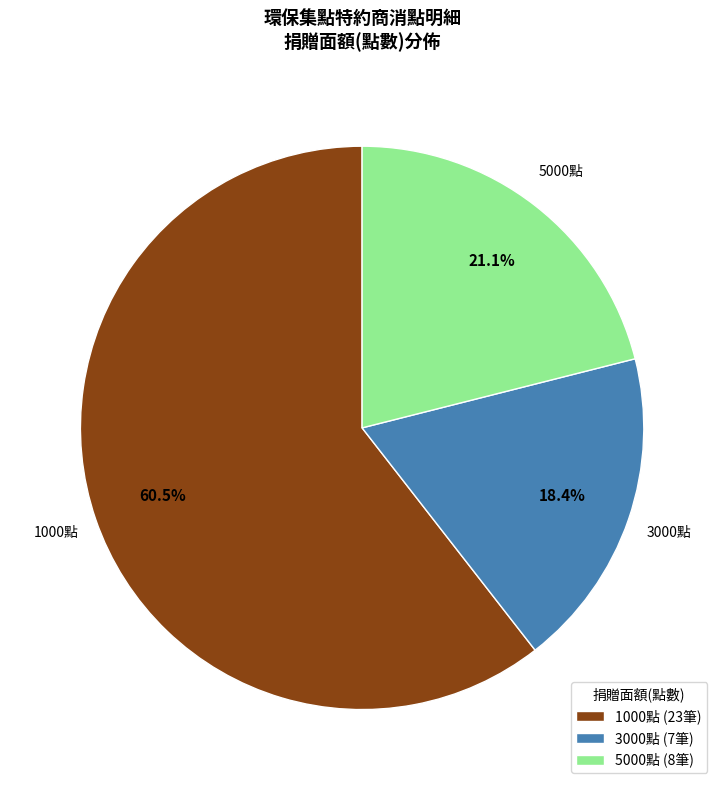

How many segments does this pie chart have?

3